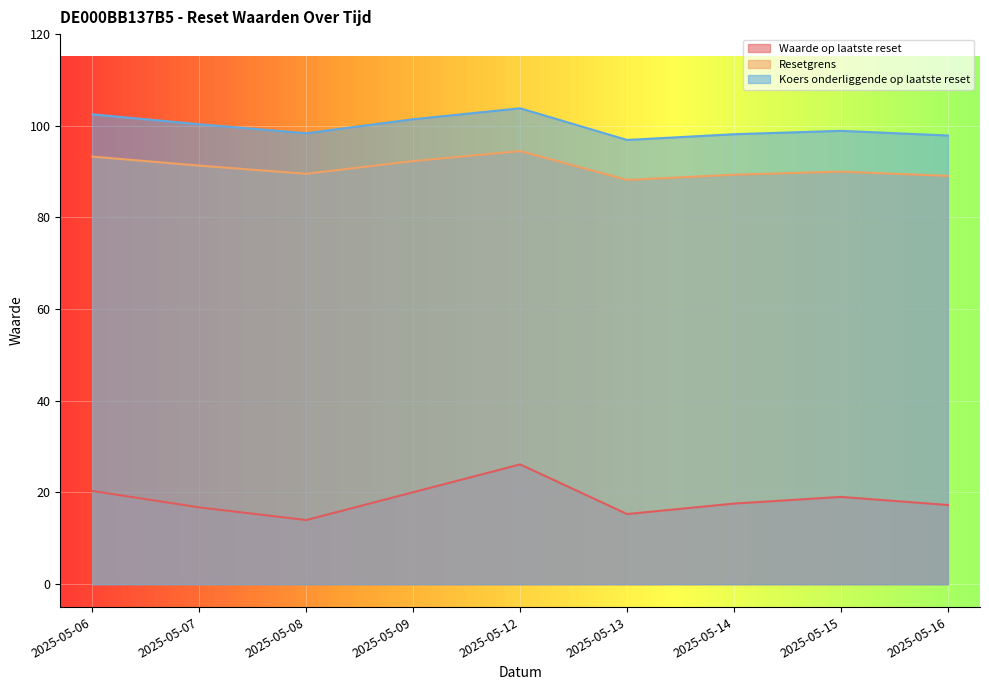

Read the Koers onderliggende op laatste reset value at 2025-05-08.

98.4